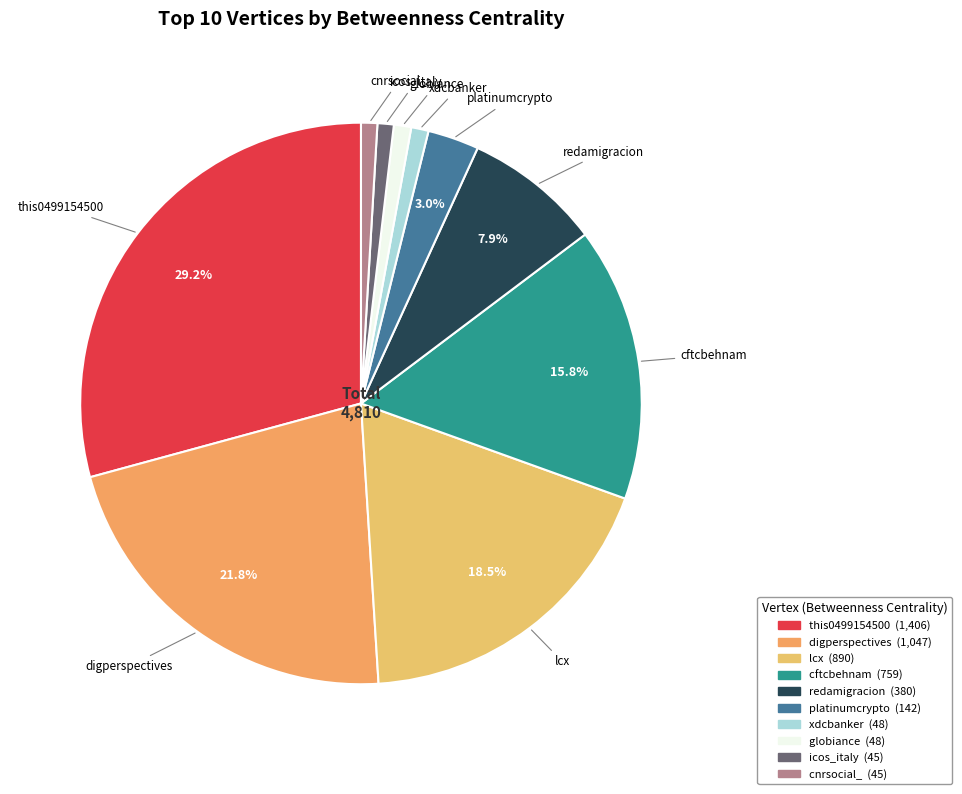

To the nearest percent, what is the difference between the largest and smallest slice percentages?

28%